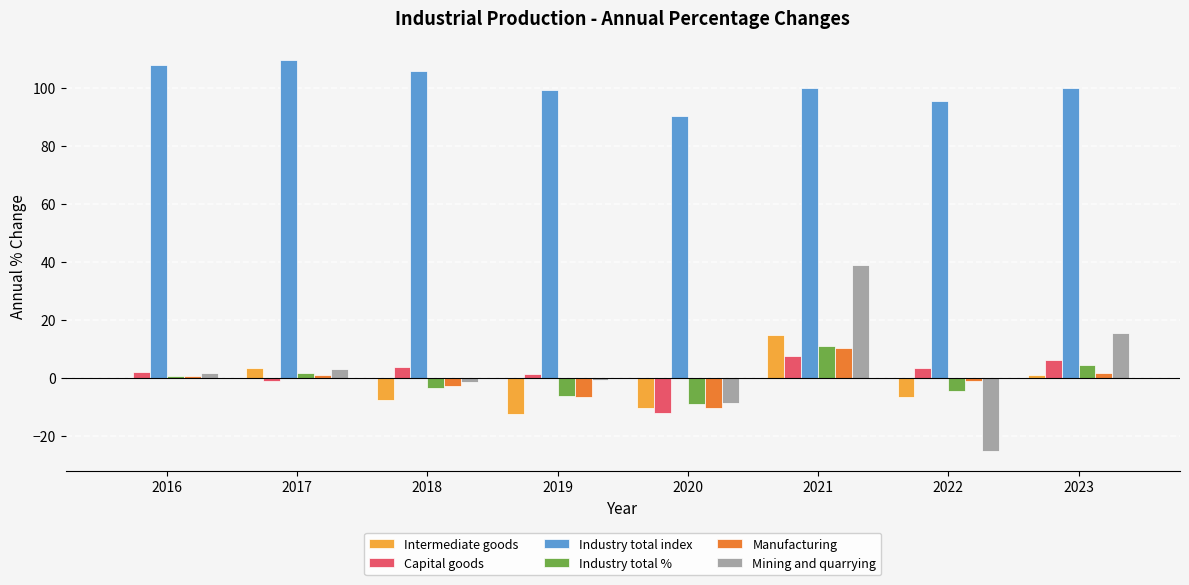

What is the total value across all series at 2017?

117.0